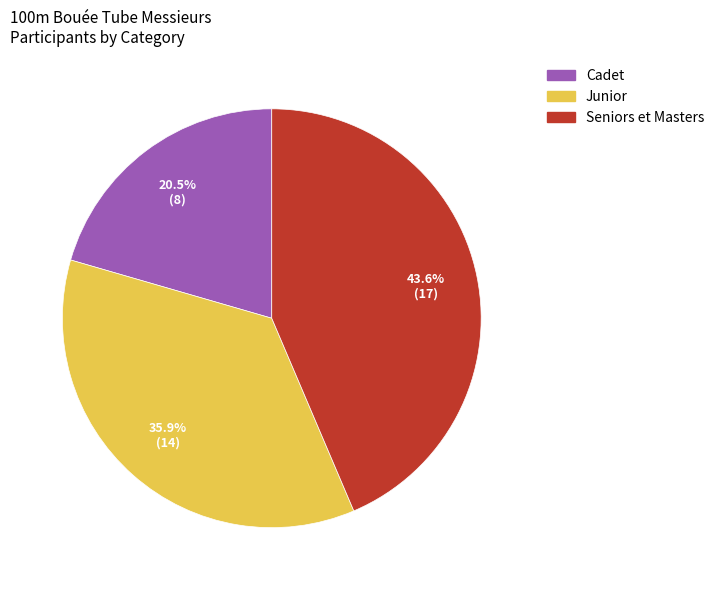

Does Cadet account for over 50% of the chart?

No